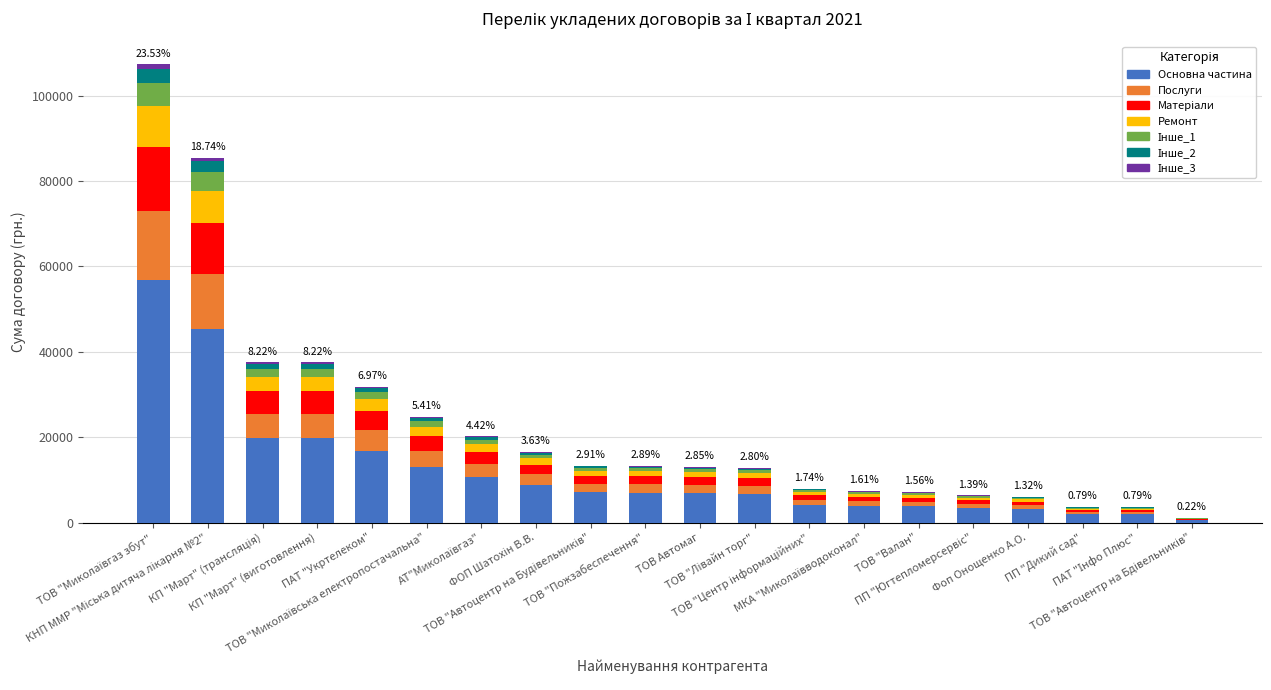

What is the sum of all Основна частина values?

241768.4